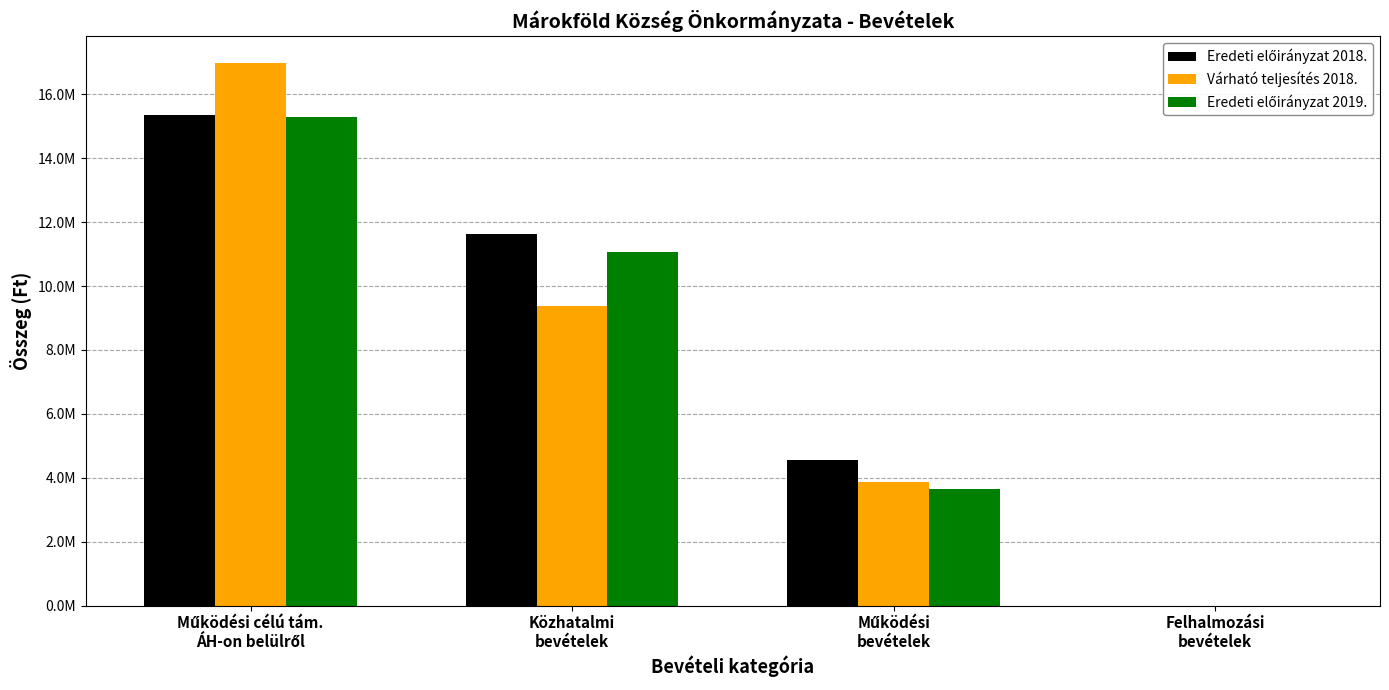

Are the bars horizontal?

No